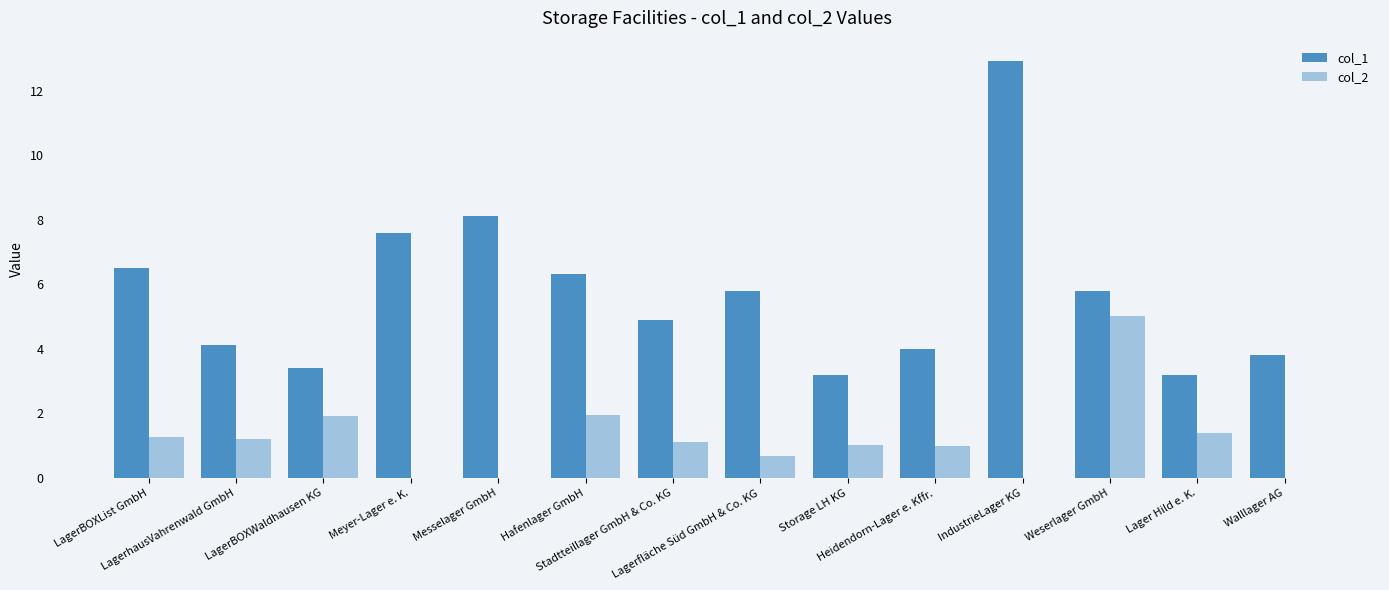

What is the sum of all col_1 values?

79.6